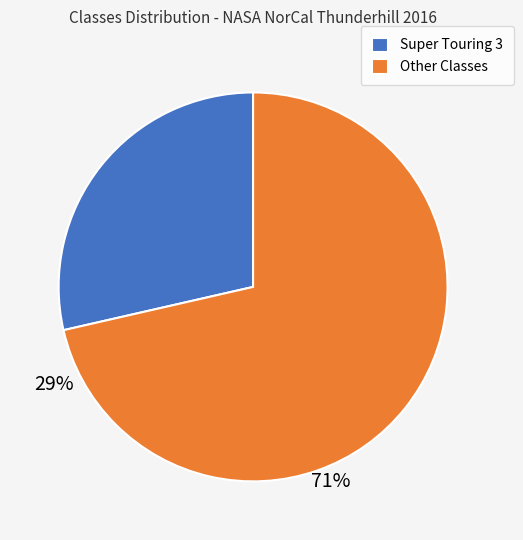

Is there any slice that represents more than half of the pie?

Yes